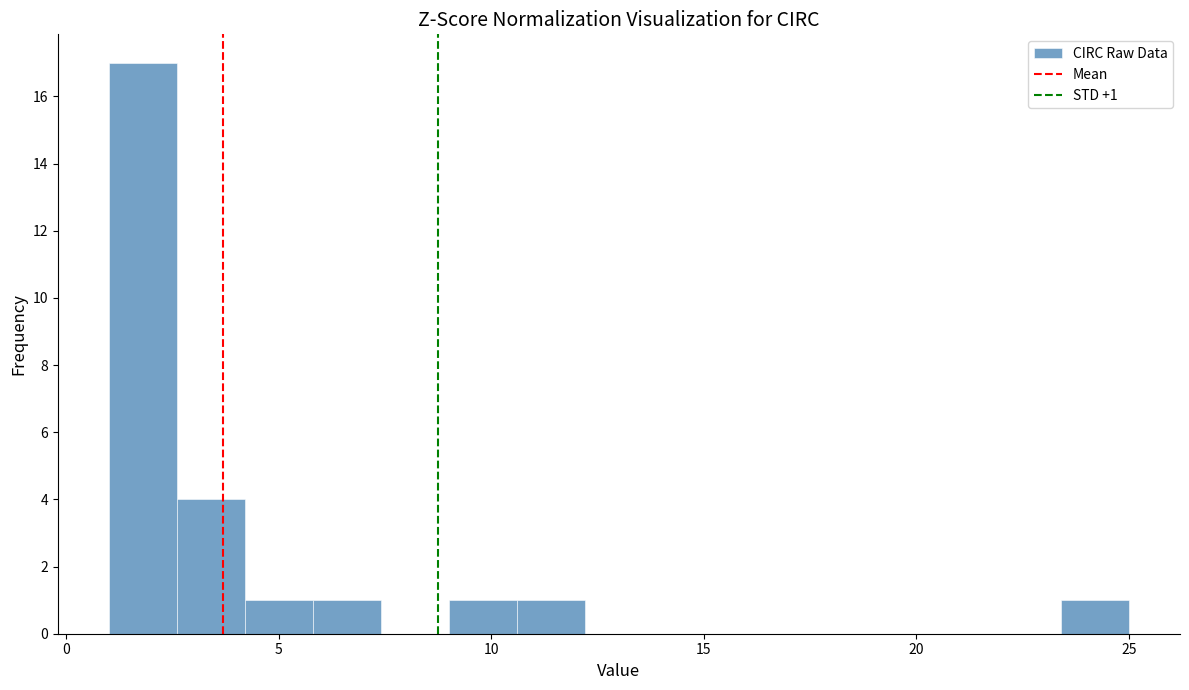

Read against the x-axis, roughly where is the centre of the tallest bar?

2.0